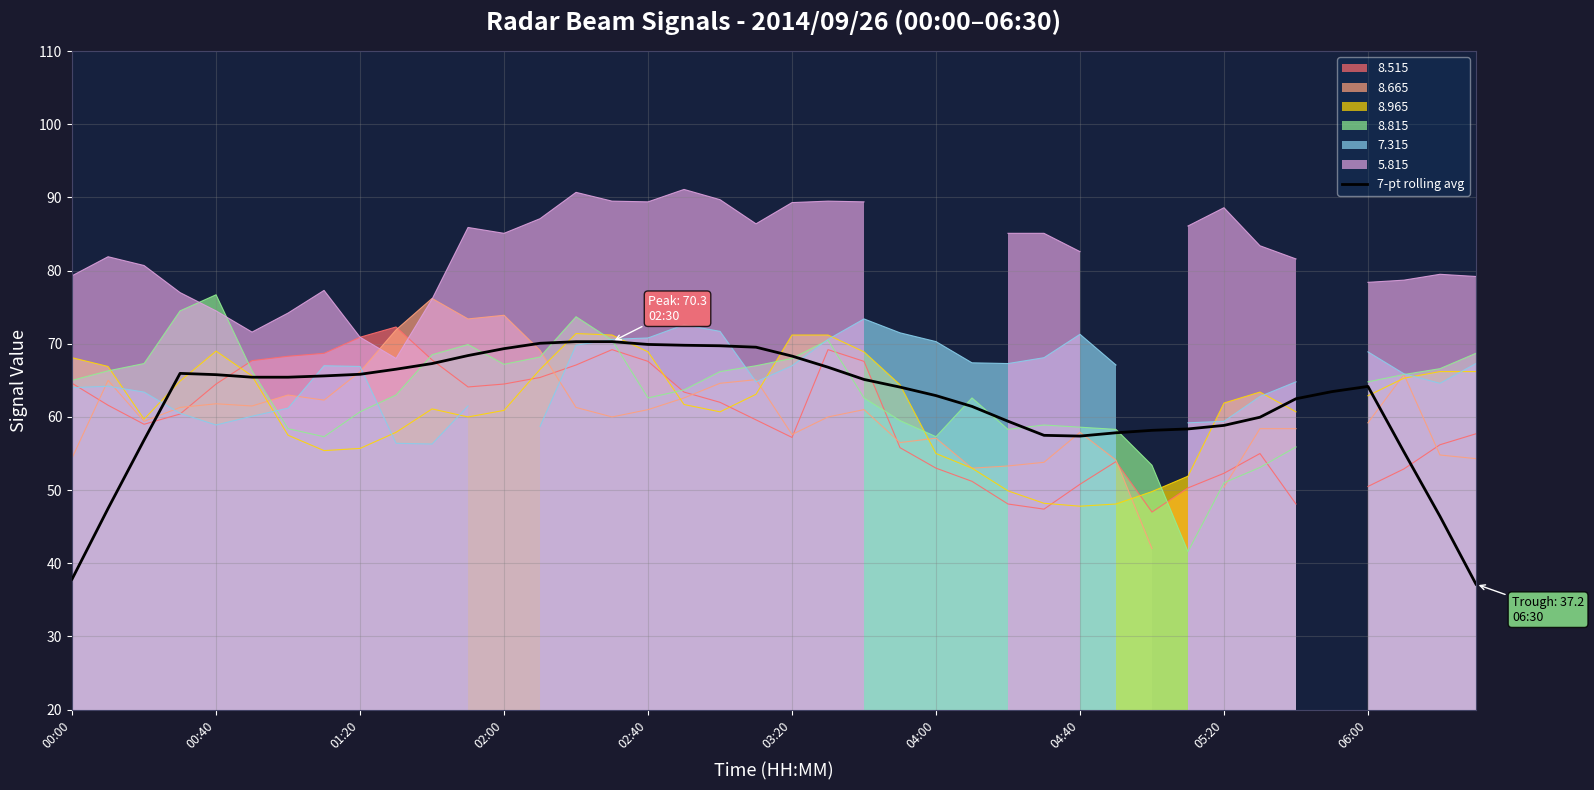

Which has a higher value, 23 or 10?

10